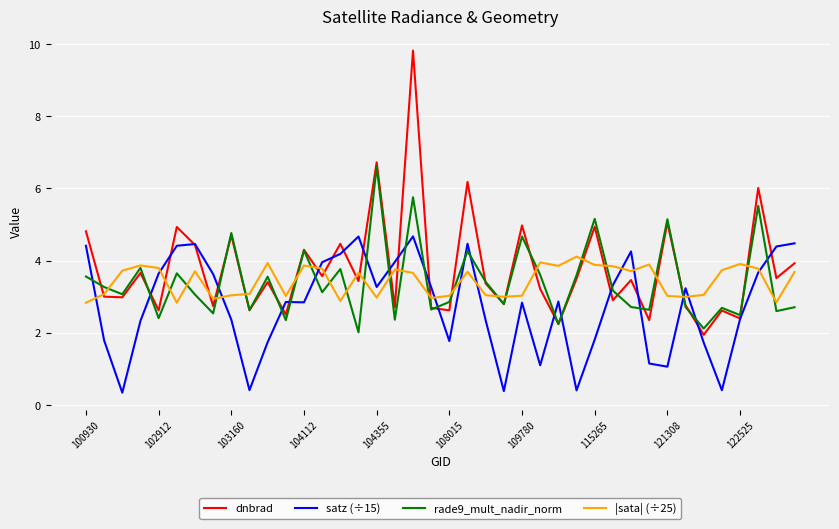

True or false: satz (÷15) and rade9_mult_nadir_norm intersect in this chart.

True